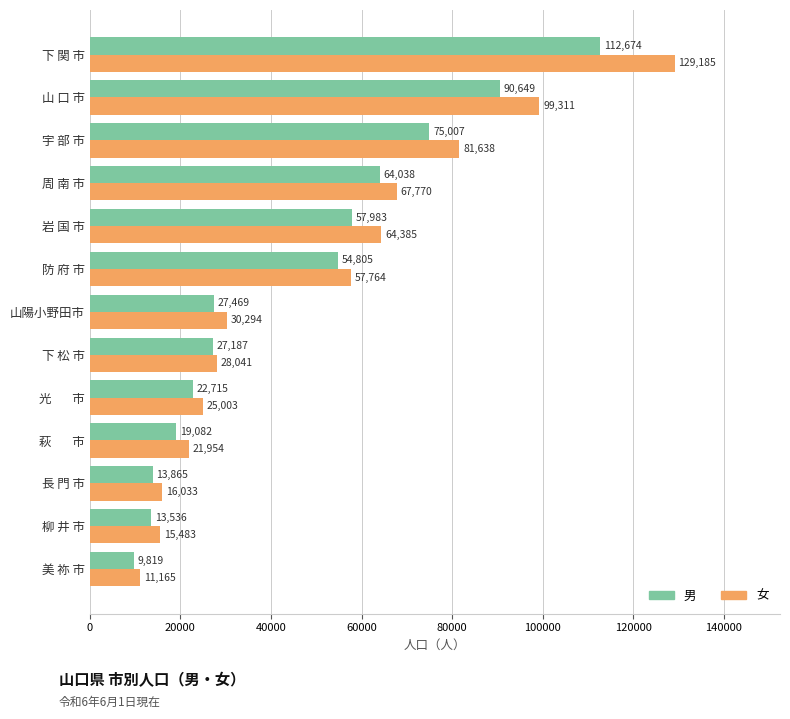

The value of 女 at 萩  　 市 is 8602. True or false?

False